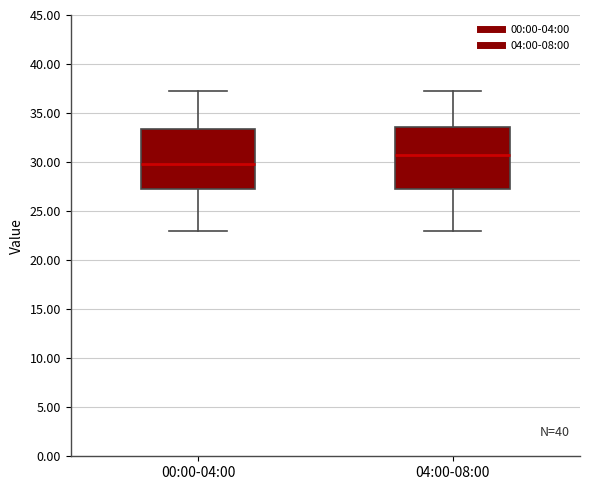

Which box's median line is the highest?

04:00-08:00